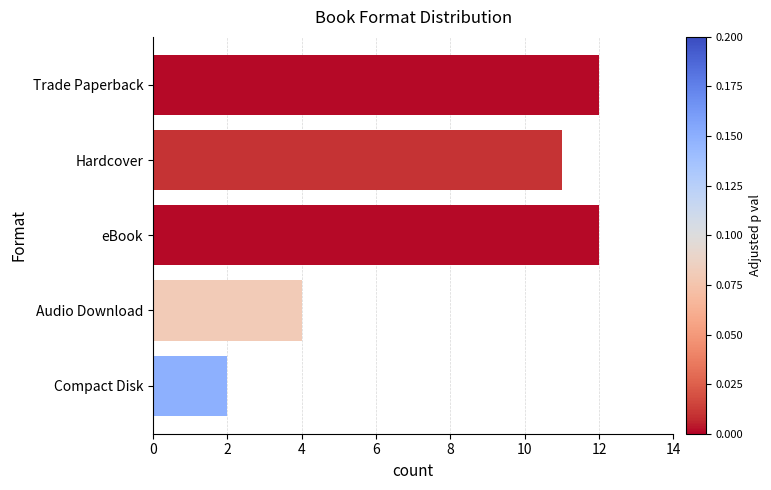

Reading top to bottom, extract all data points from this chart.

Trade Paperback=12	Hardcover=11	eBook=12	Audio Download=4	Compact Disk=2